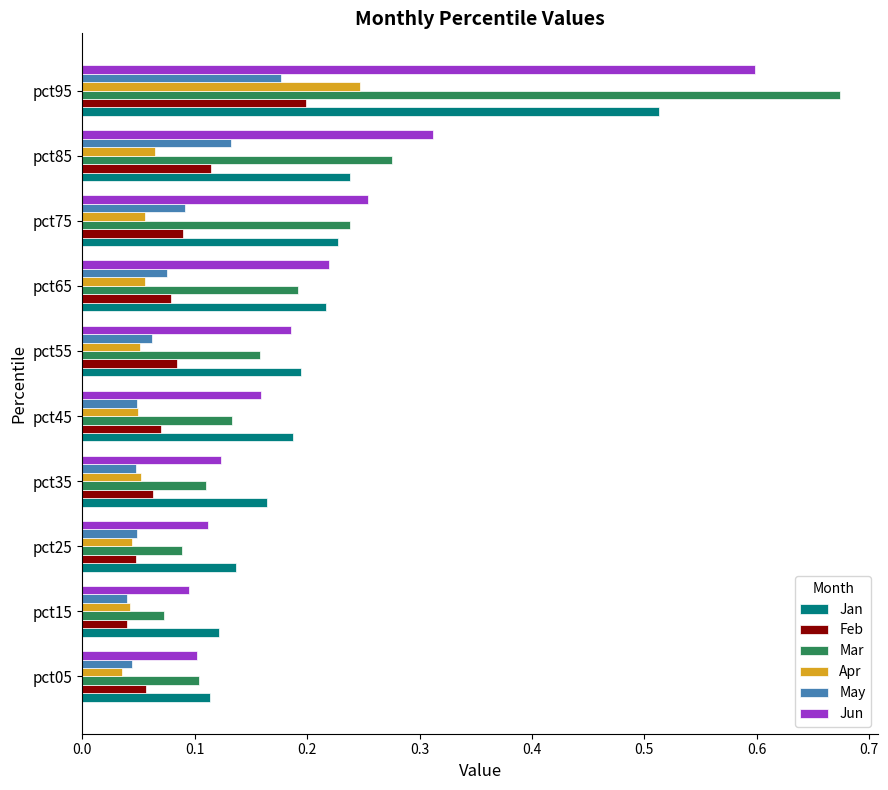

How many series are shown in this chart?

6